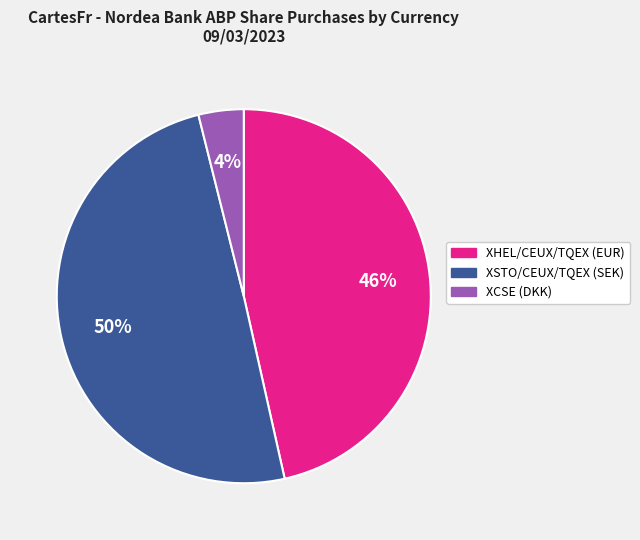

Is the sum of XSTO/CEUX/TQEX (SEK) and XHEL/CEUX/TQEX (EUR) greater than half?

Yes